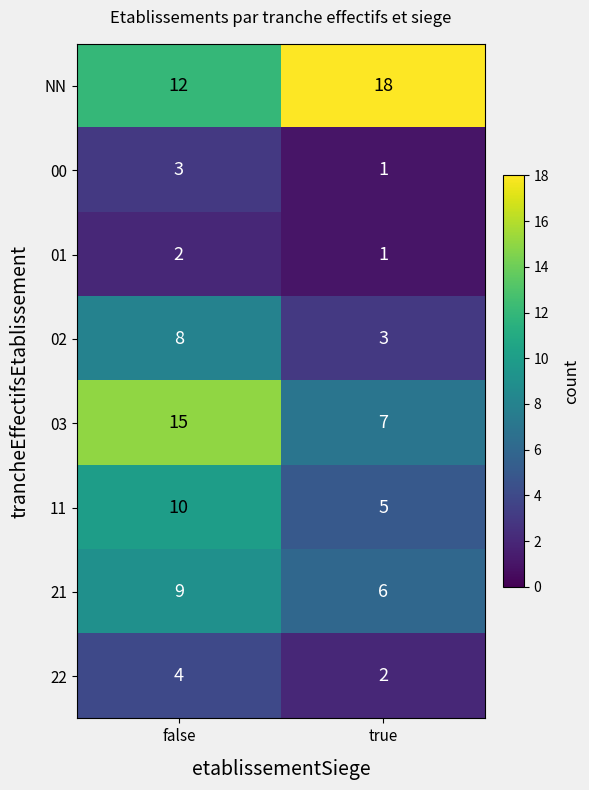

Rank the series by their maximum value, from lowest to highest.

01, 00, 22, 02, 21, 11, 03, NN